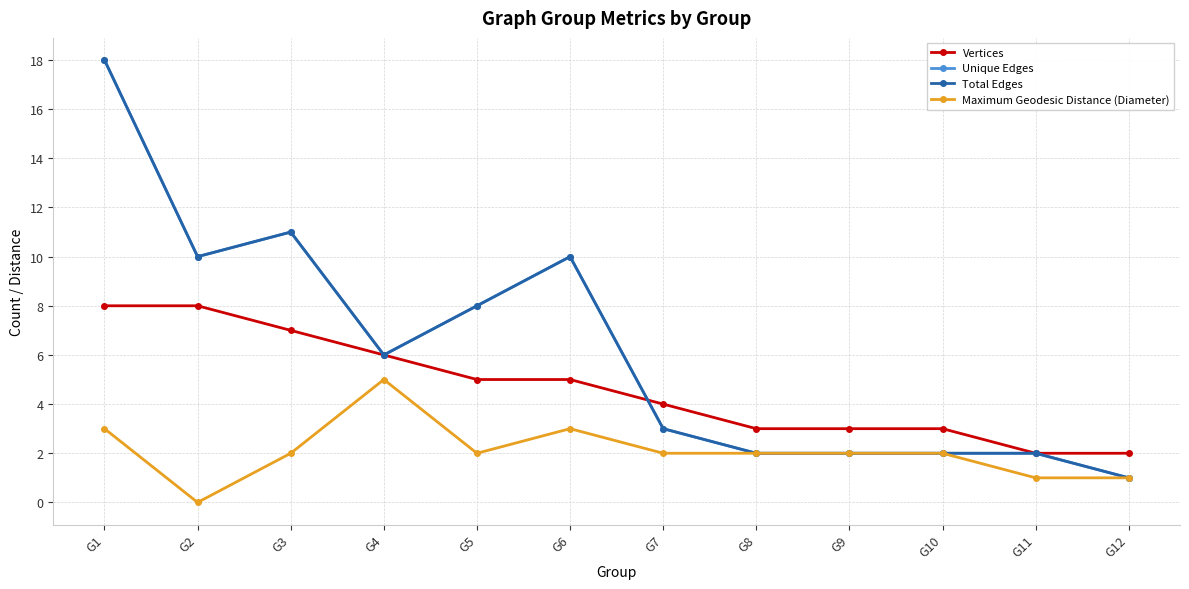

At G12, list the series in order from largest to smallest.

Vertices, Unique Edges, Total Edges, Maximum Geodesic Distance (Diameter)